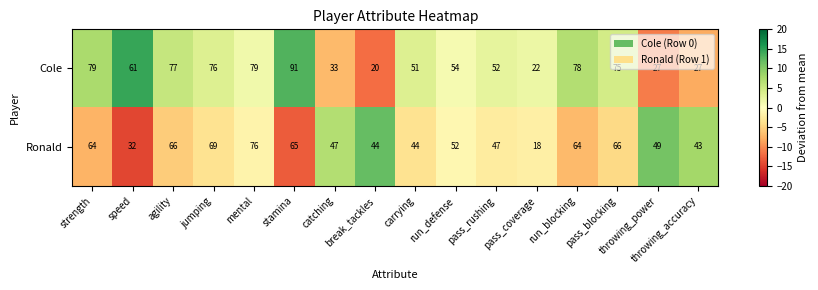

What is the minimum value for Ronald?

18